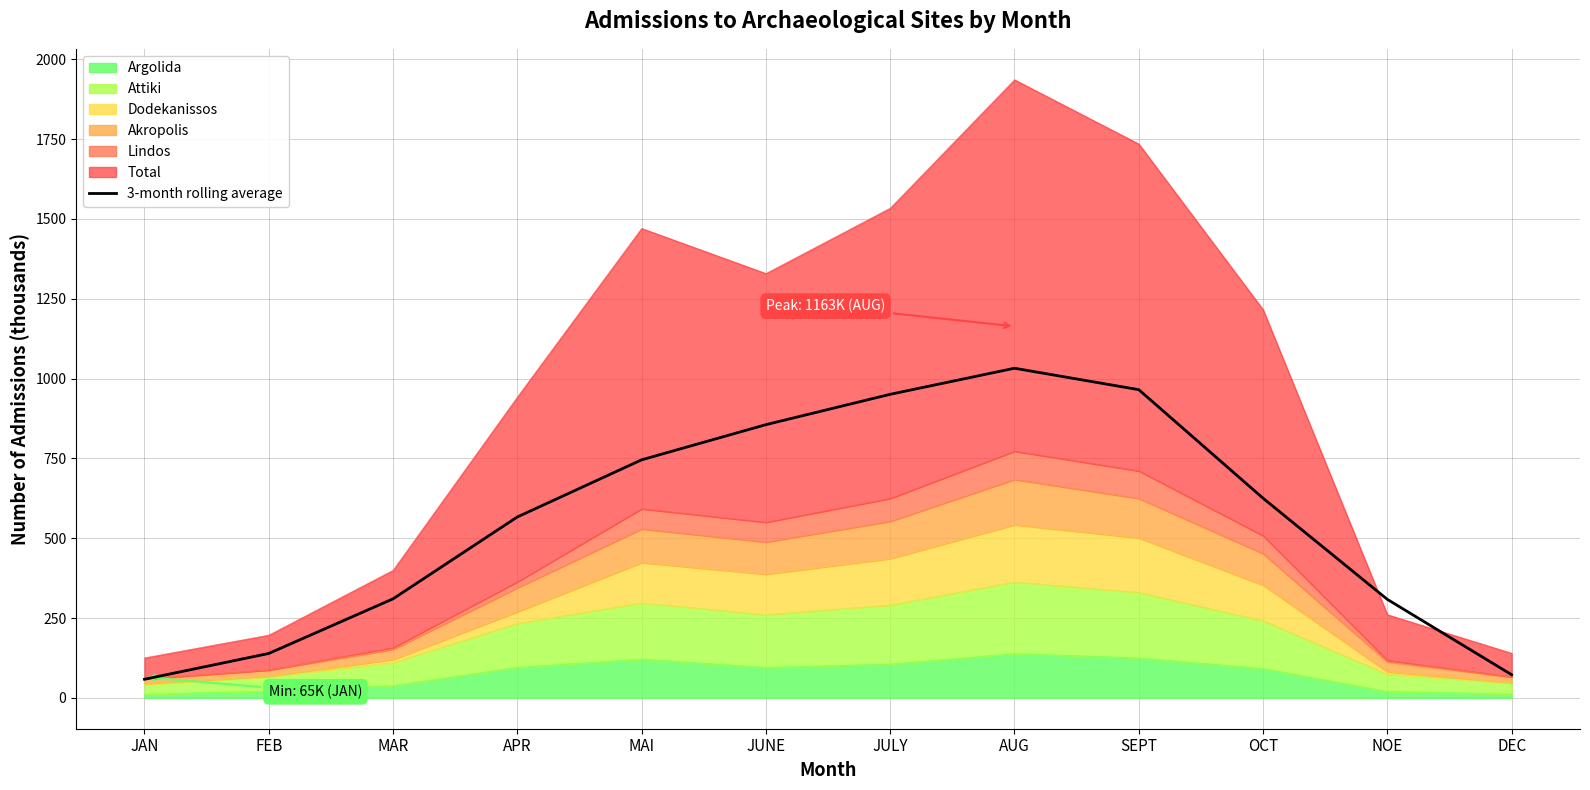

How many lines are shown in the chart?

1